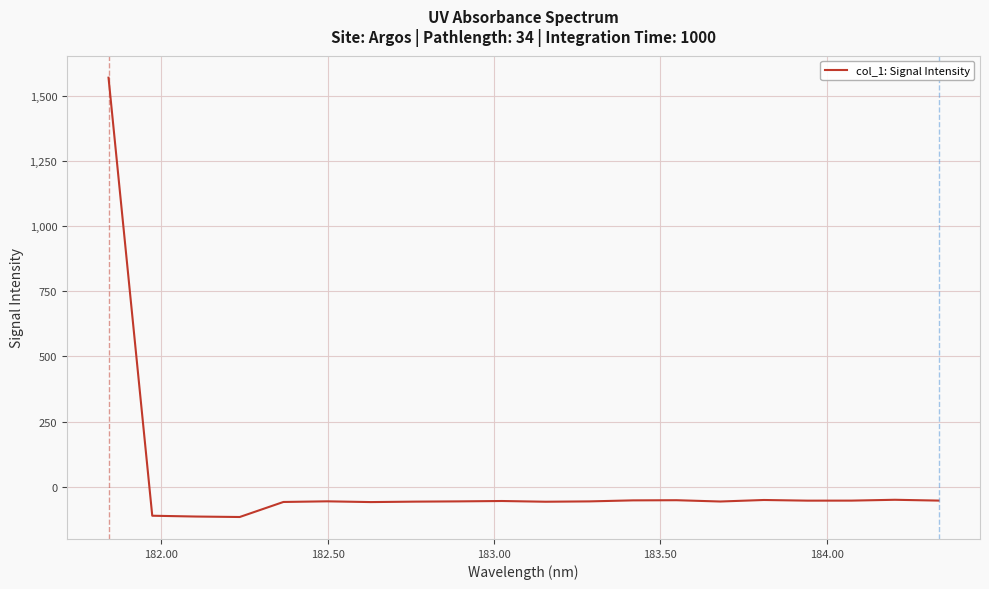

What is the minimum value shown in the chart?

-115.4